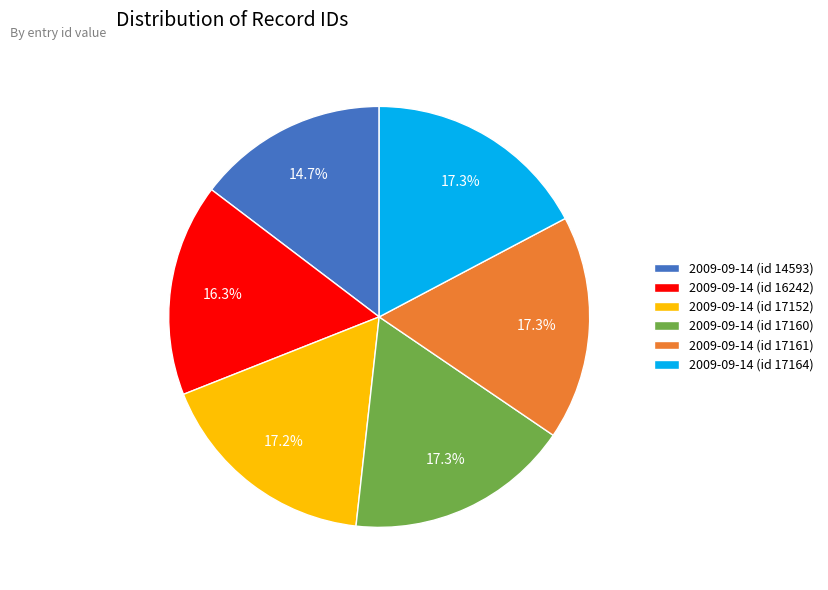

What portion of the pie excludes 2009-09-14 (id 16242)?

83.7%